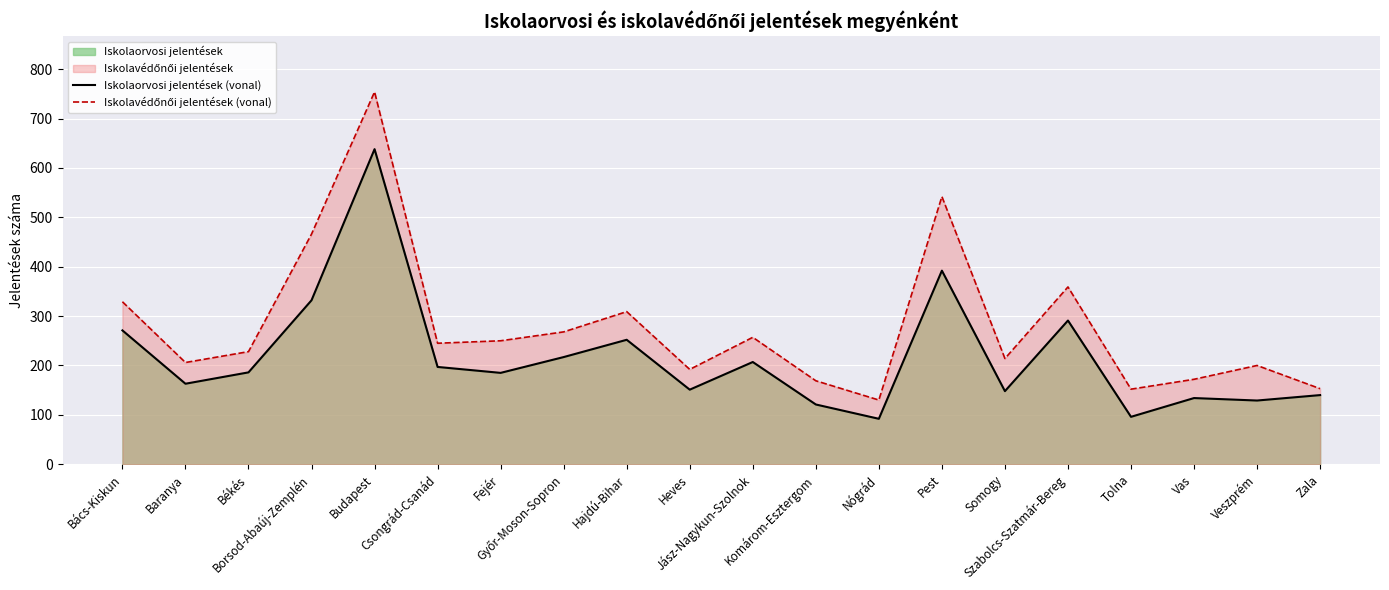

What is the sum of all Iskolaorvosi jelentések (vonal) values?

4342